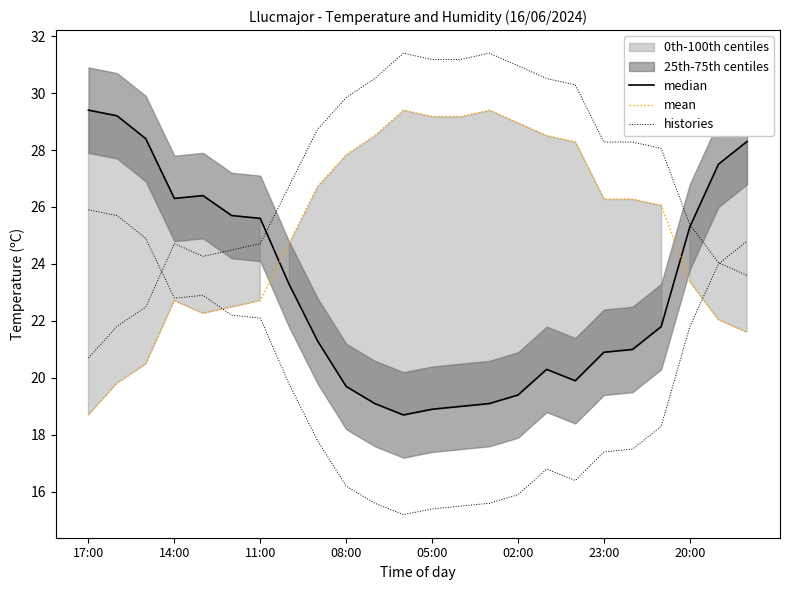

How many lines are shown in the chart?

3